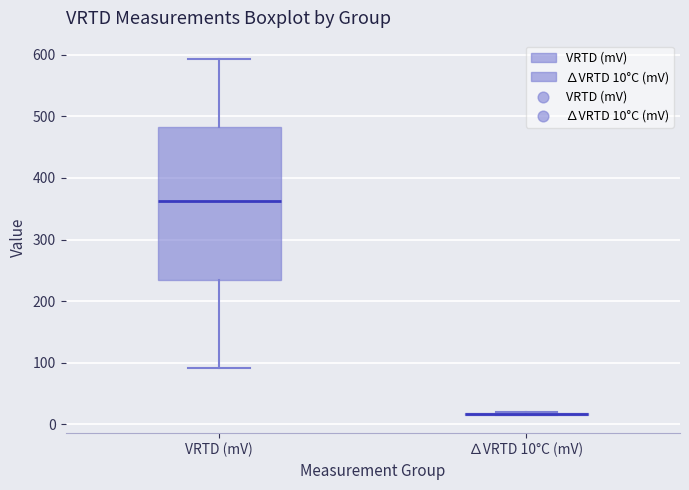

Reading left to right, transcribe this box plot: for each box, give where its median line is, the range the box spans, and where its two whiskers end, as read against the y-axis. The values are not printed on the chart, so give them approximately, as read against the axis.

VRTD (mV): median 360, box 230 to 480, whiskers 90 to 590
∆VRTD 10°C (mV): box collapsed to a line at 20, whiskers 10 to 20